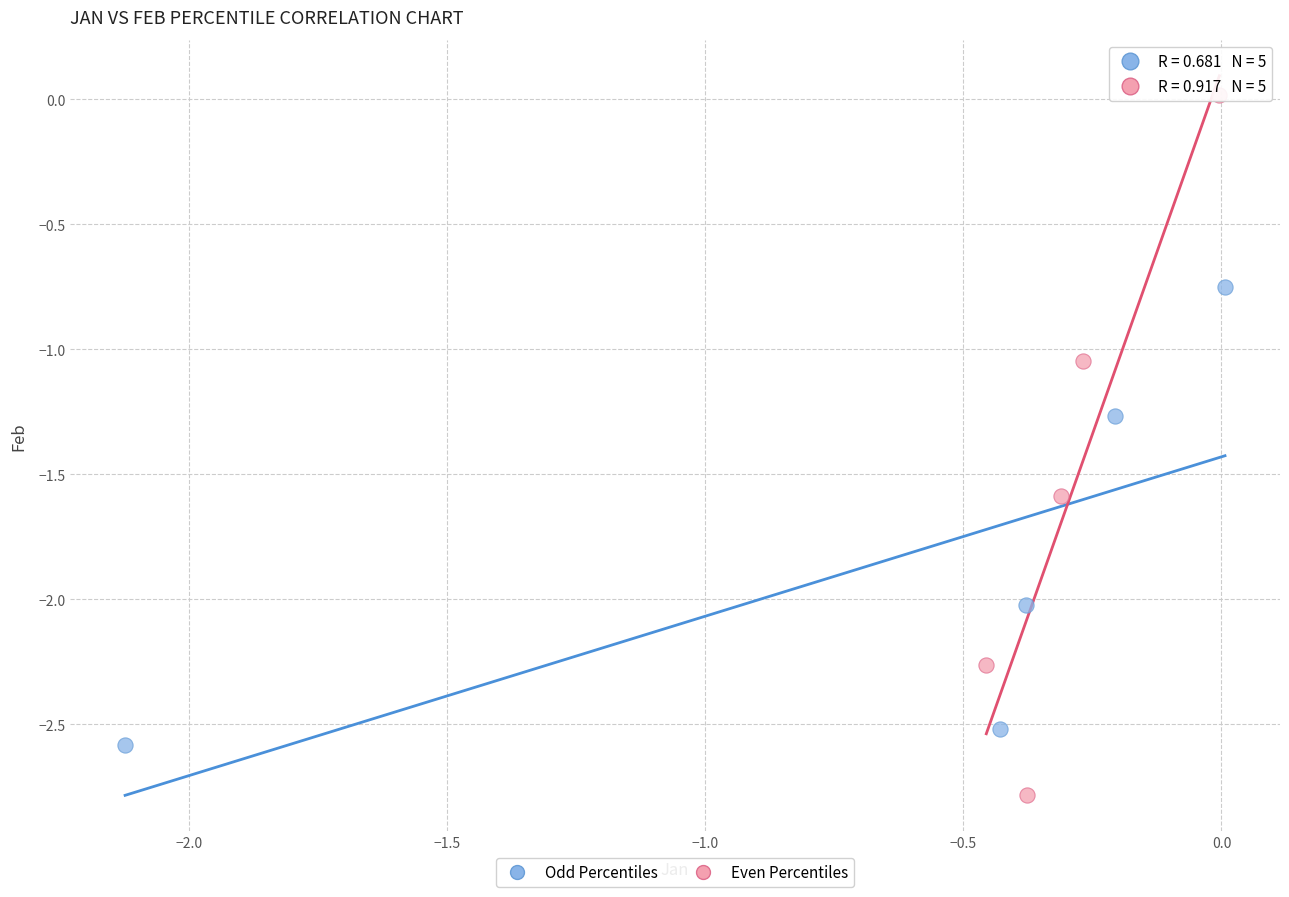

What are all the series names shown in the legend?

Odd Percentiles, Even Percentiles